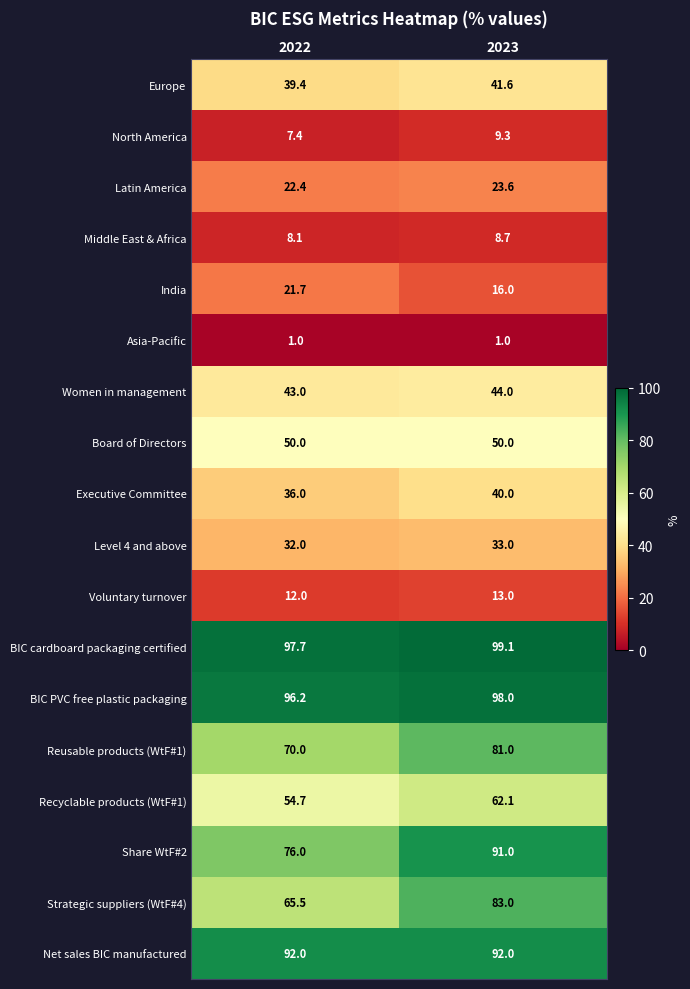

At 2023, list the series in order from largest to smallest.

BIC cardboard packaging certified, BIC PVC free plastic packaging, Net sales BIC manufactured, Share WtF#2, Strategic suppliers (WtF#4), Reusable products (WtF#1), Recyclable products (WtF#1), Board of Directors, Women in management, Europe, Executive Committee, Level 4 and above, Latin America, India, Voluntary turnover, North America, Middle East & Africa, Asia-Pacific